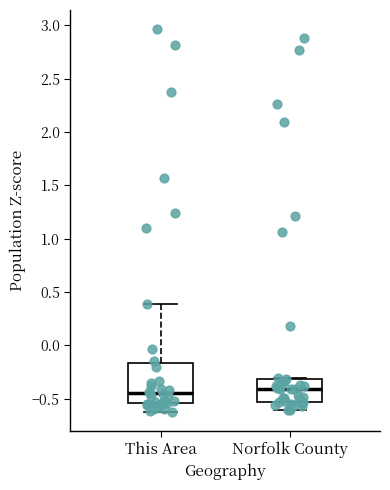

Where does the lower whisker of the box for Norfolk County end on the y-axis? The values are not printed on the chart, so give them approximately, as read against the axis.

-0.60